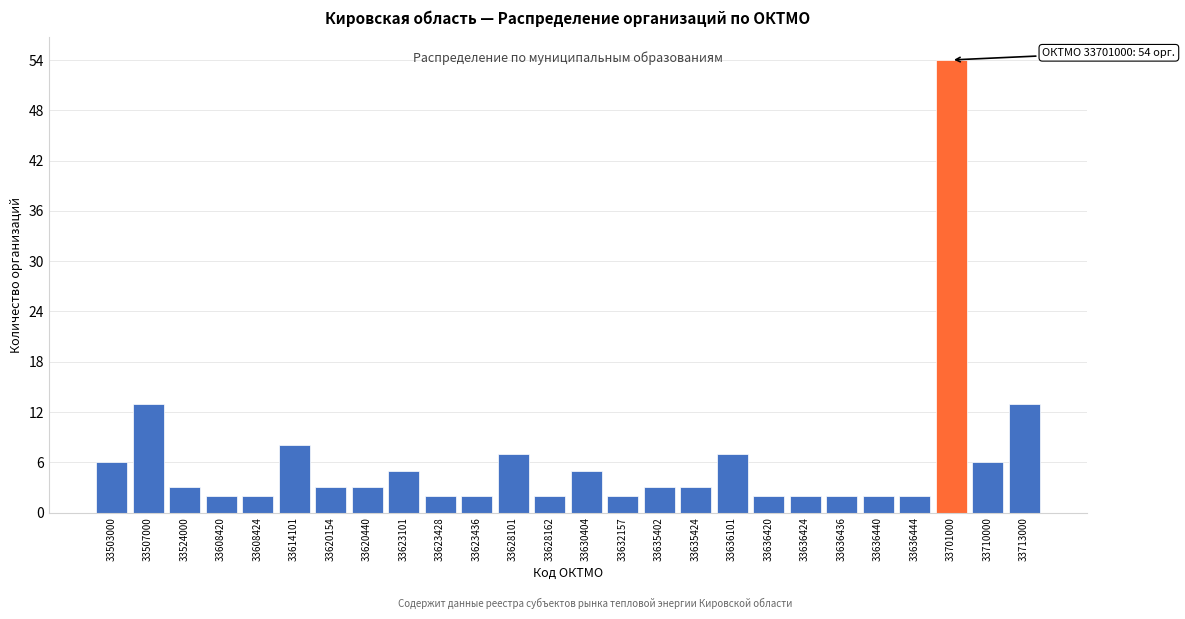

Reading right to left, extract all data points from this chart.

33713000=13	33710000=6	33701000=54	33636444=2	33636440=2	33636436=2	33636424=2	33636420=2	33636101=7	33635424=3	33635402=3	33632157=2	33630404=5	33628162=2	33628101=7	33623436=2	33623428=2	33623101=5	33620440=3	33620154=3	33614101=8	33608424=2	33608420=2	33524000=3	33507000=13	33503000=6